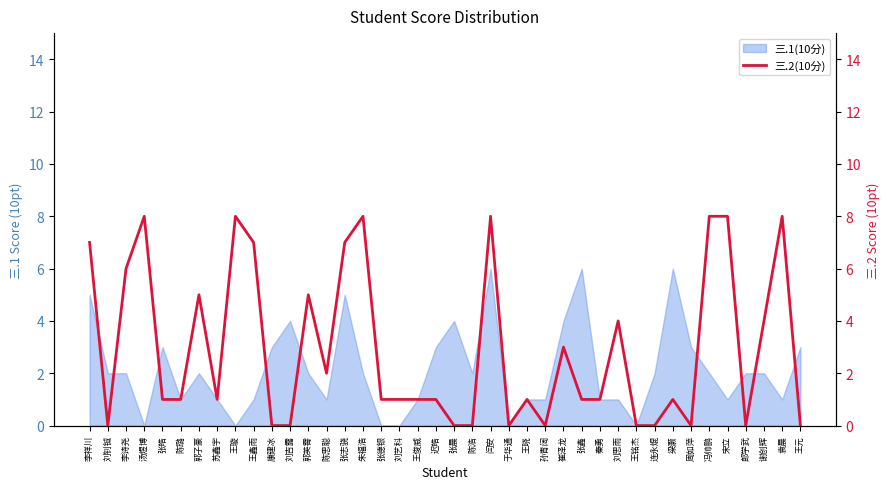

At which category does the data reach its first local valley?

刘钊铖